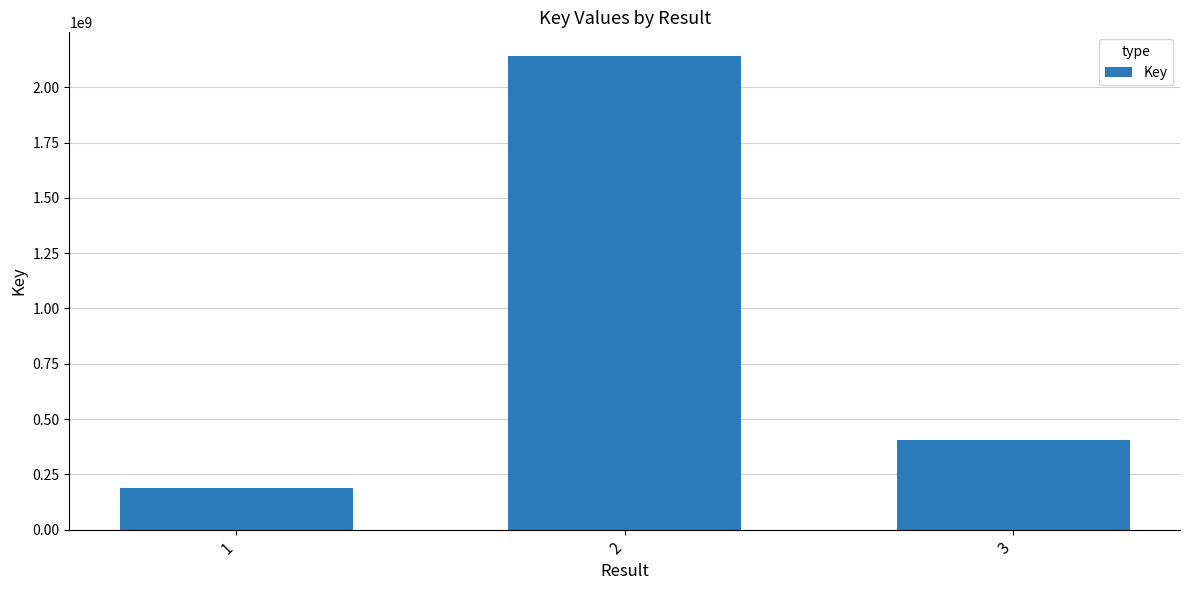

Rank the categories by value from lowest to highest.

1, 3, 2